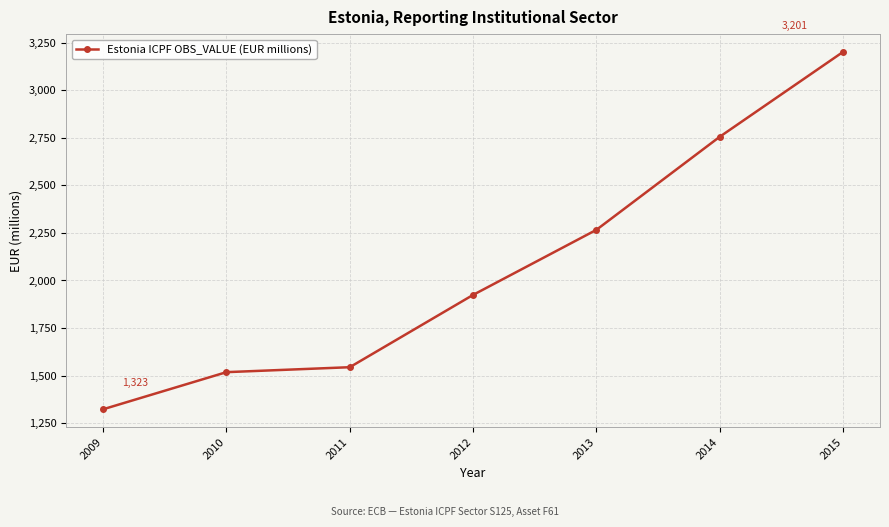

Rank the categories by value from highest to lowest.

2015, 2014, 2013, 2012, 2011, 2010, 2009